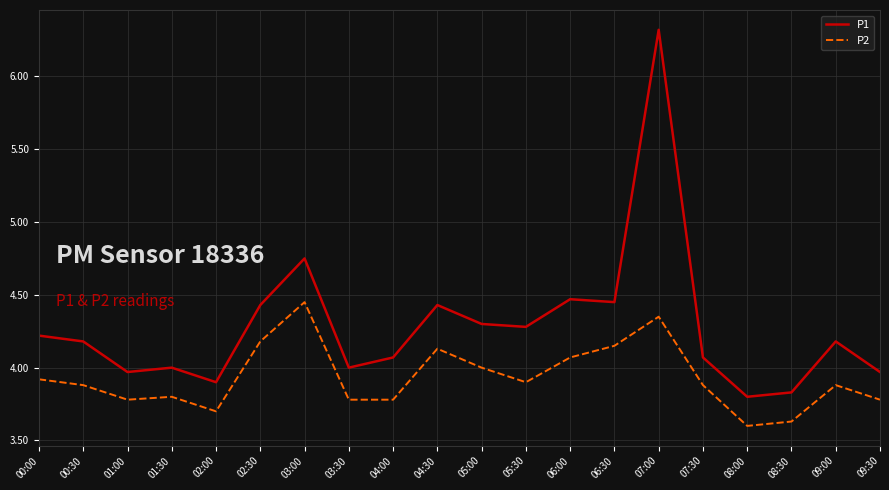

At how many categories does at least one series exceed 5?

1